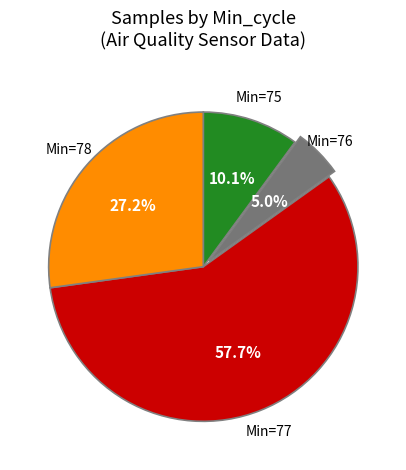

Which category has the biggest portion of the pie?

Min=77